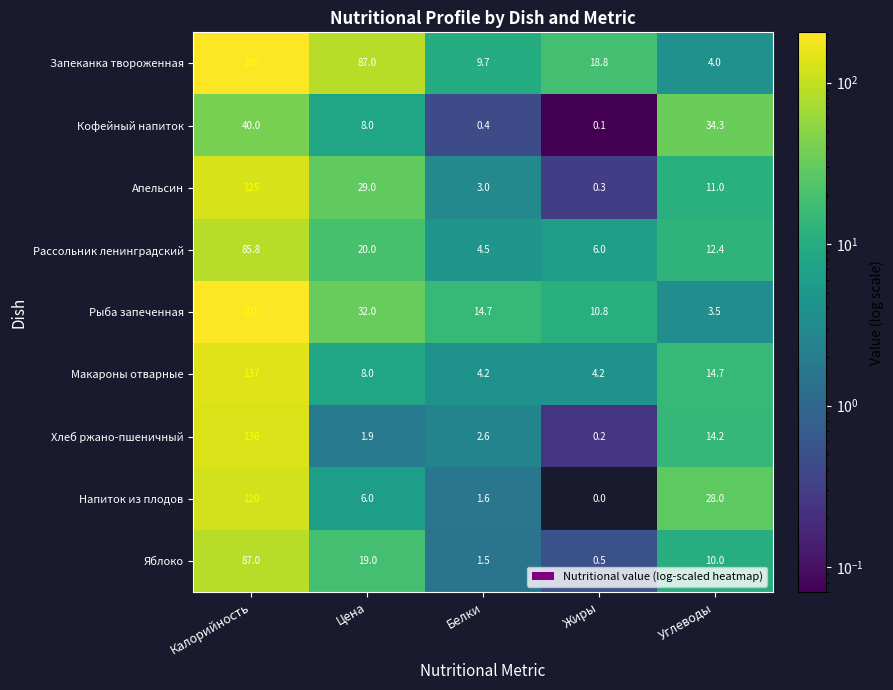

What is the difference between the Макароны отварные values at Белки and Углеводы?

10.5